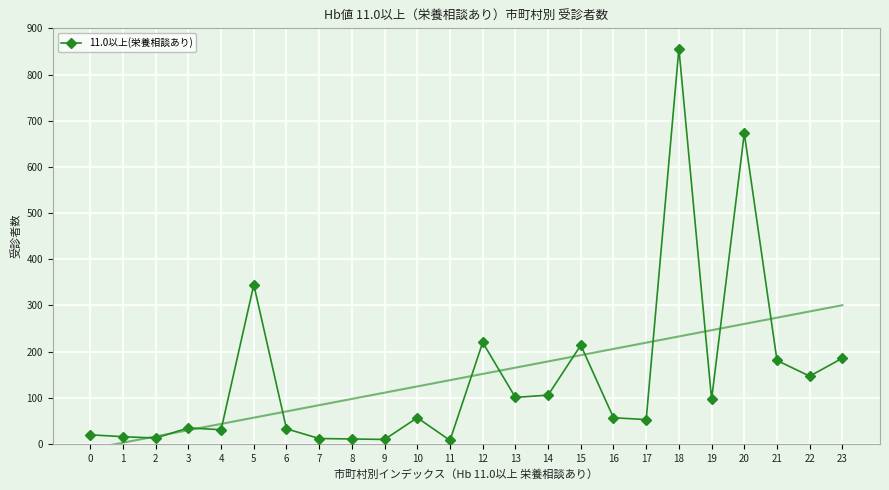

At which label does the data first exceed 57?

5